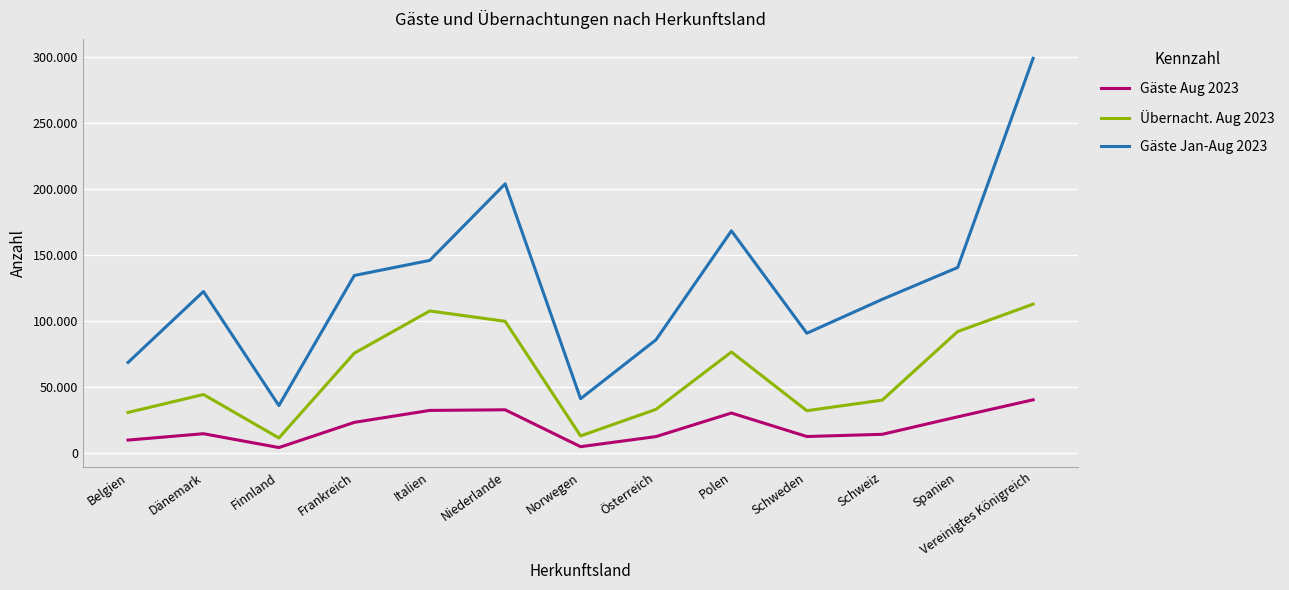

True or false: Übernacht. Aug 2023 and Gäste Aug 2023 intersect in this chart.

False